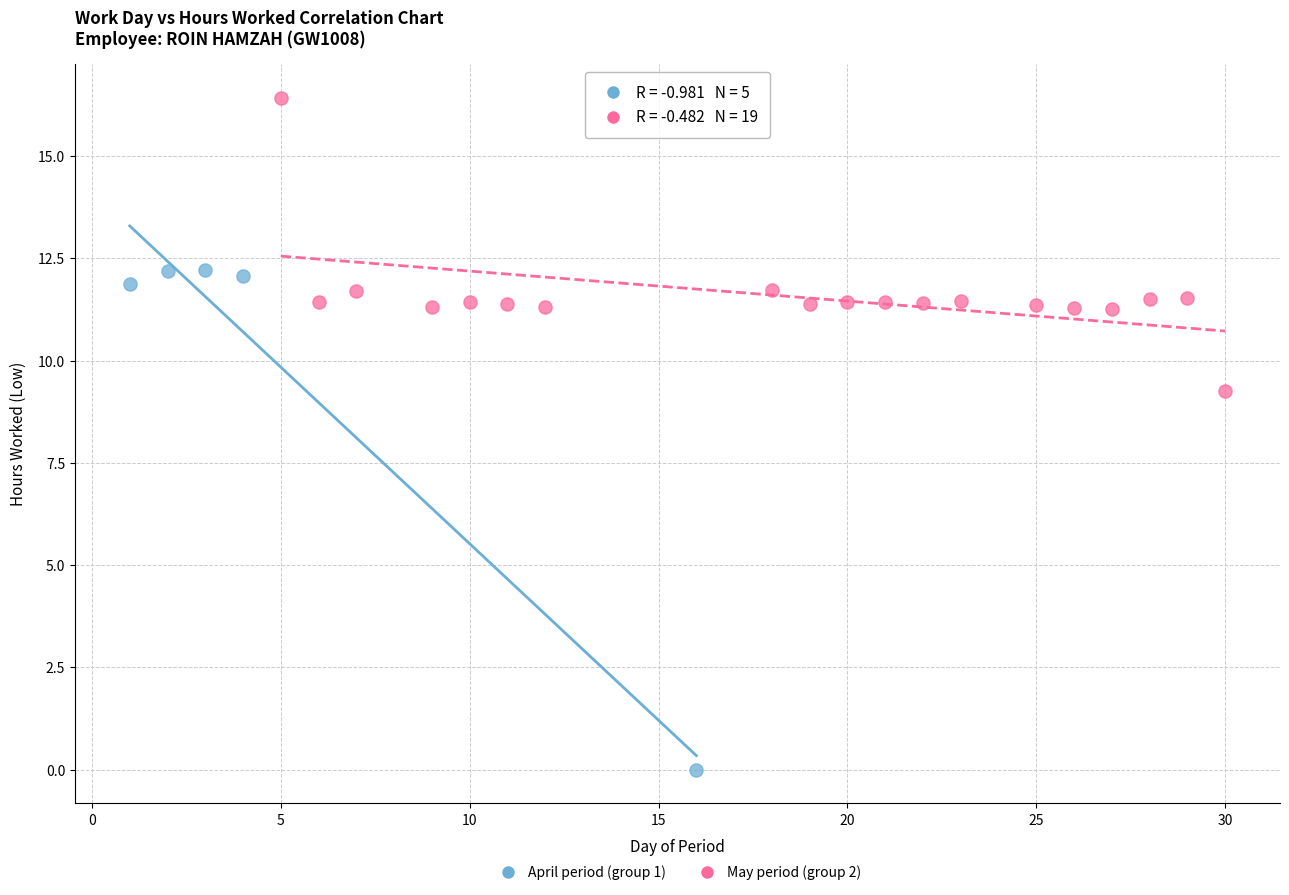

Which series has the widest spread of Y values?

April period (group 1)